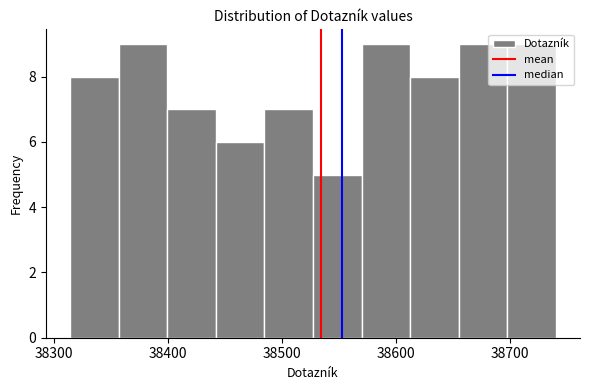

Reading left to right, transcribe this chart: for each bar, give the range it covers on the x-axis and its height. Neither the bar edges nor the heights are printed on the chart, so give them approximately, as read against the axes.

38310 to 38360: 8
38360 to 38400: 9
38400 to 38440: 7
38440 to 38480: 6
38480 to 38530: 7
38530 to 38570: 5
38570 to 38610: 9
38610 to 38650: 8
38650 to 38700: 9
38700 to 38740: 9